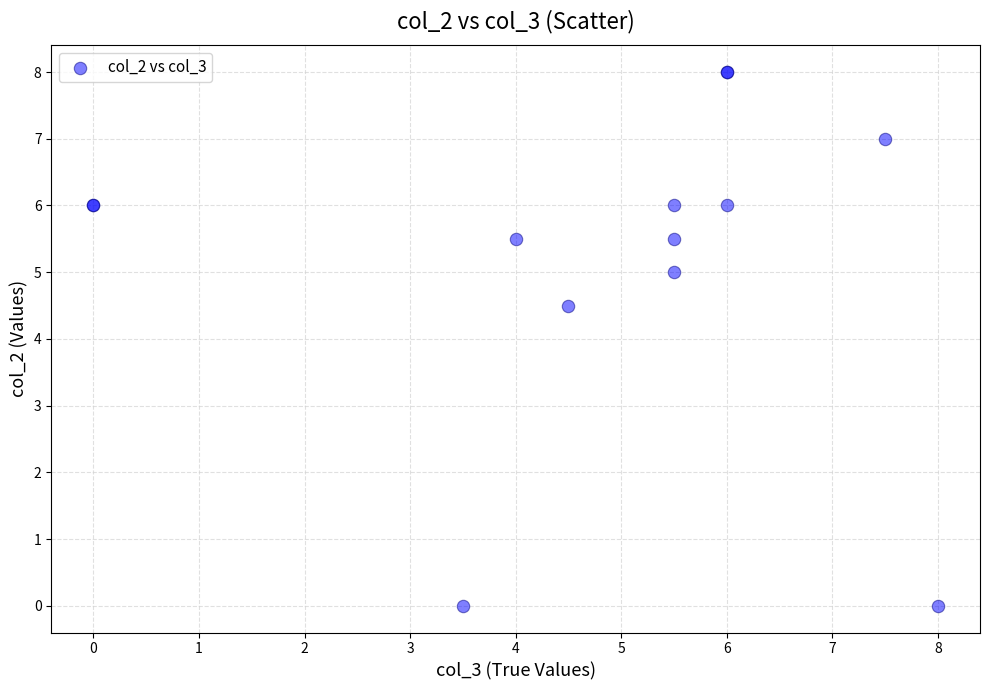

What Y value in the scatter plot is closest to 4?

4.5